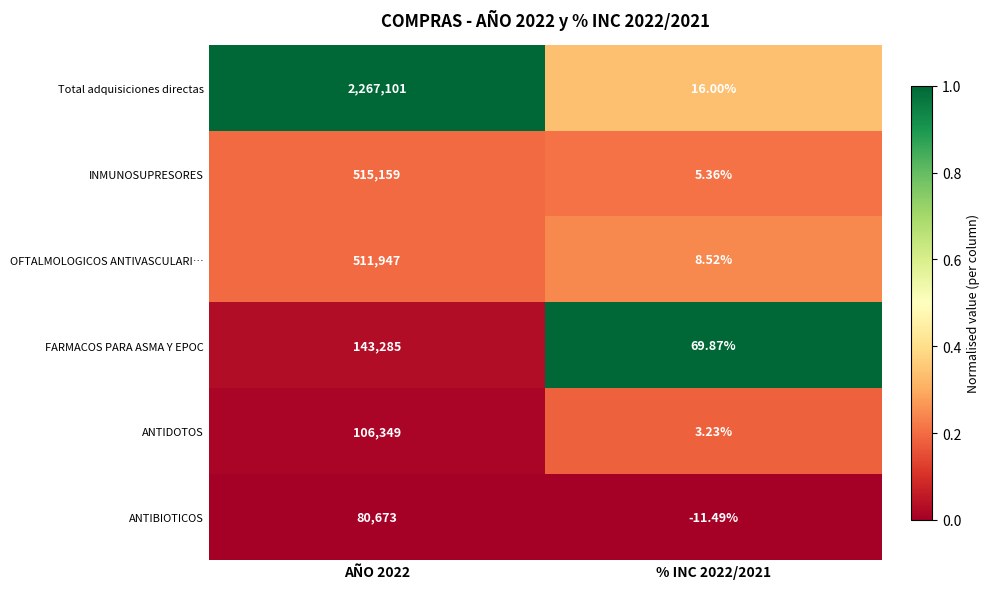

Rank the series at % INC 2022/2021 from highest to lowest value.

FARMACOS PARA ASMA Y EPOC, Total adquisiciones directas, OFTALMOLOGICOS ANTIVASCULARI…, INMUNOSUPRESORES, ANTIDOTOS, ANTIBIOTICOS